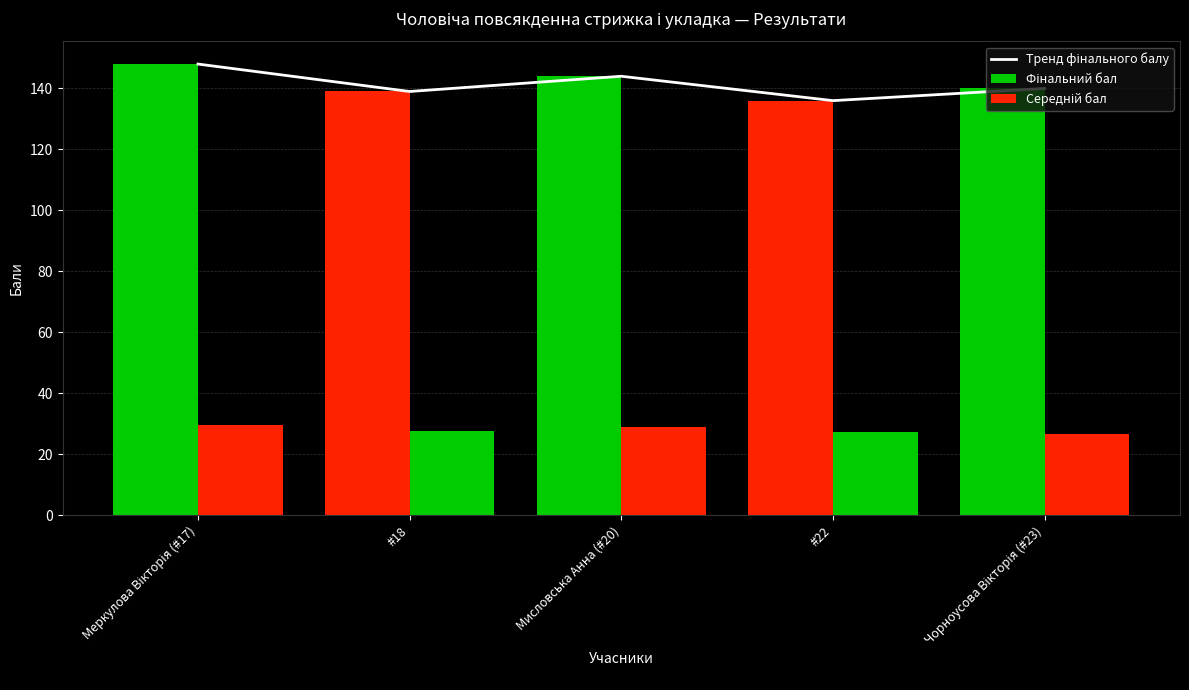

List the labels in order of Фінальний бал value, smallest first.

#22, #18, Чорноусова Вікторія (#23), Мисловська Анна (#20), Меркулова Вікторія (#17)